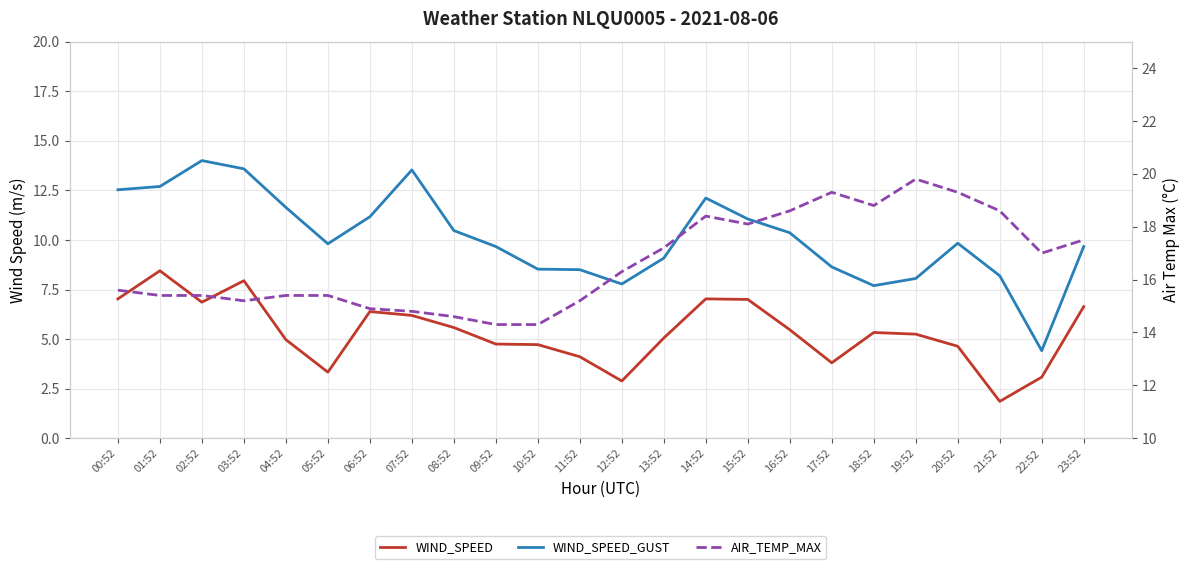

What is the difference between the highest and lowest values at 00:52?

8.6